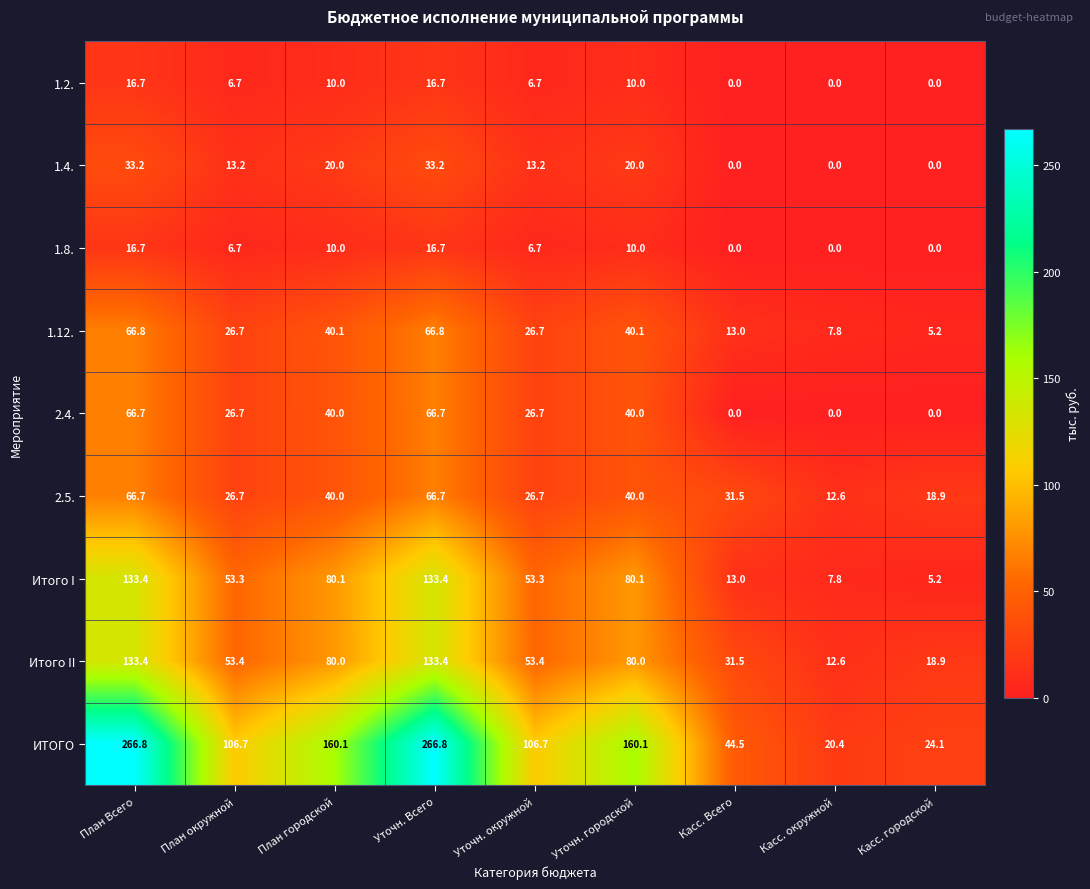

What is the difference between the Итого I values at Касс. окружной and План Всего?

125.6